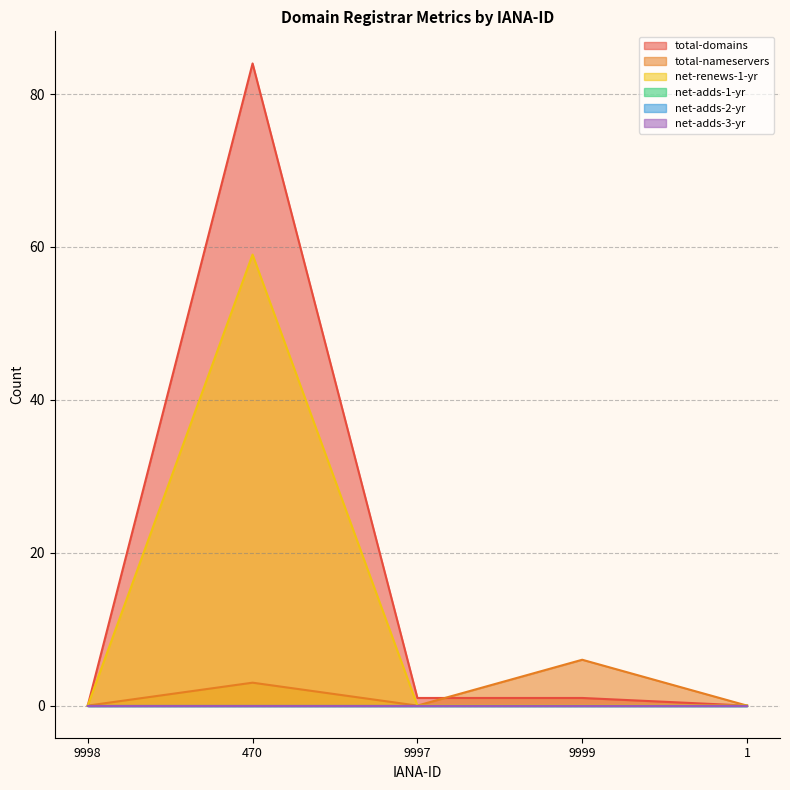

What is the spread (max minus min) of values at 9999?

6